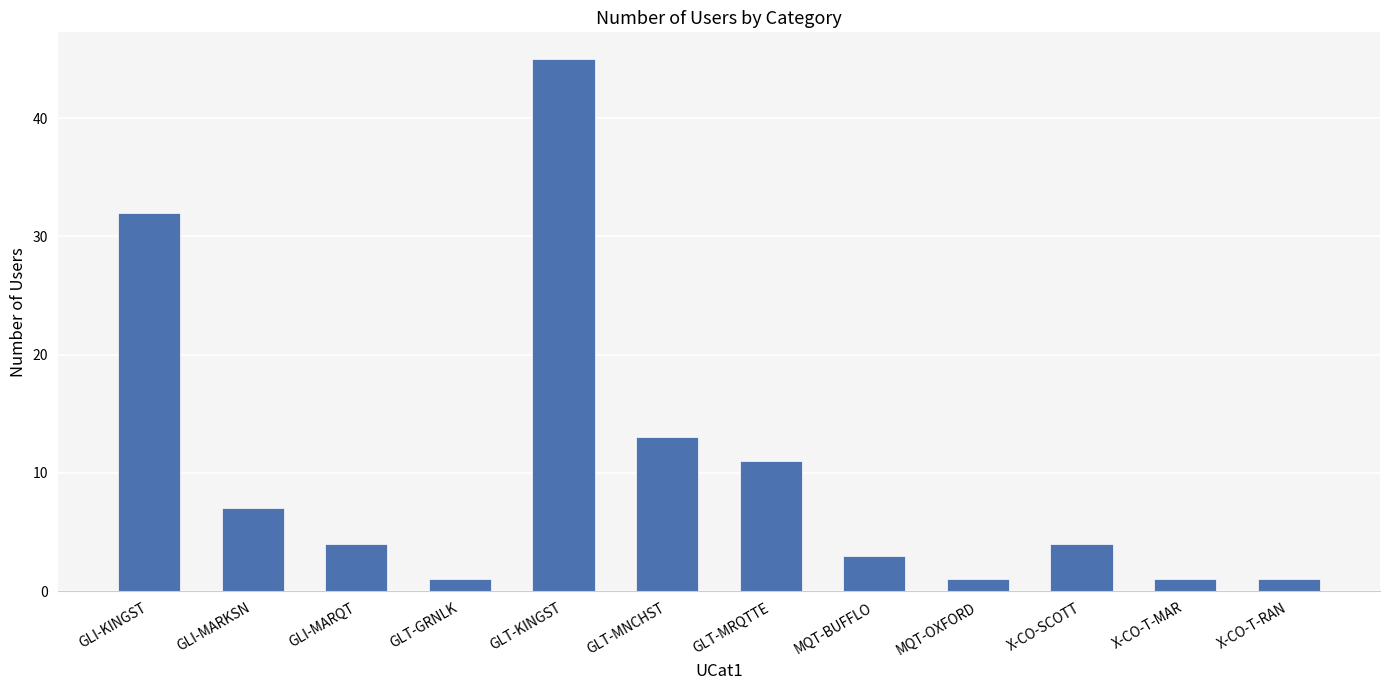

Between GLI-MARQT and MQT-BUFFLO, which is larger?

GLI-MARQT